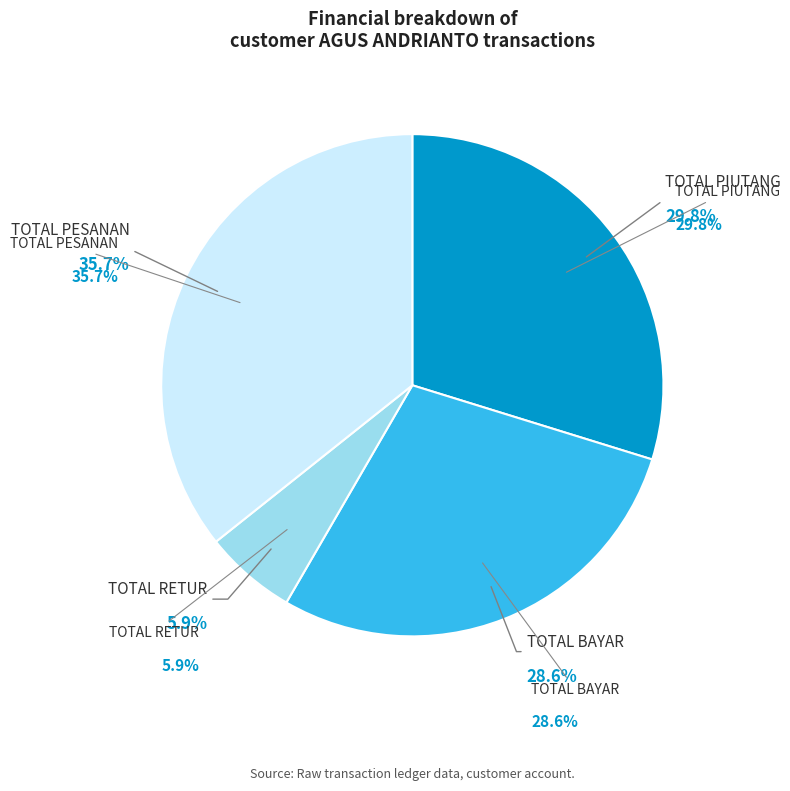

The TOTAL PIUTANG slice represents 30% of the pie. True or false?

True